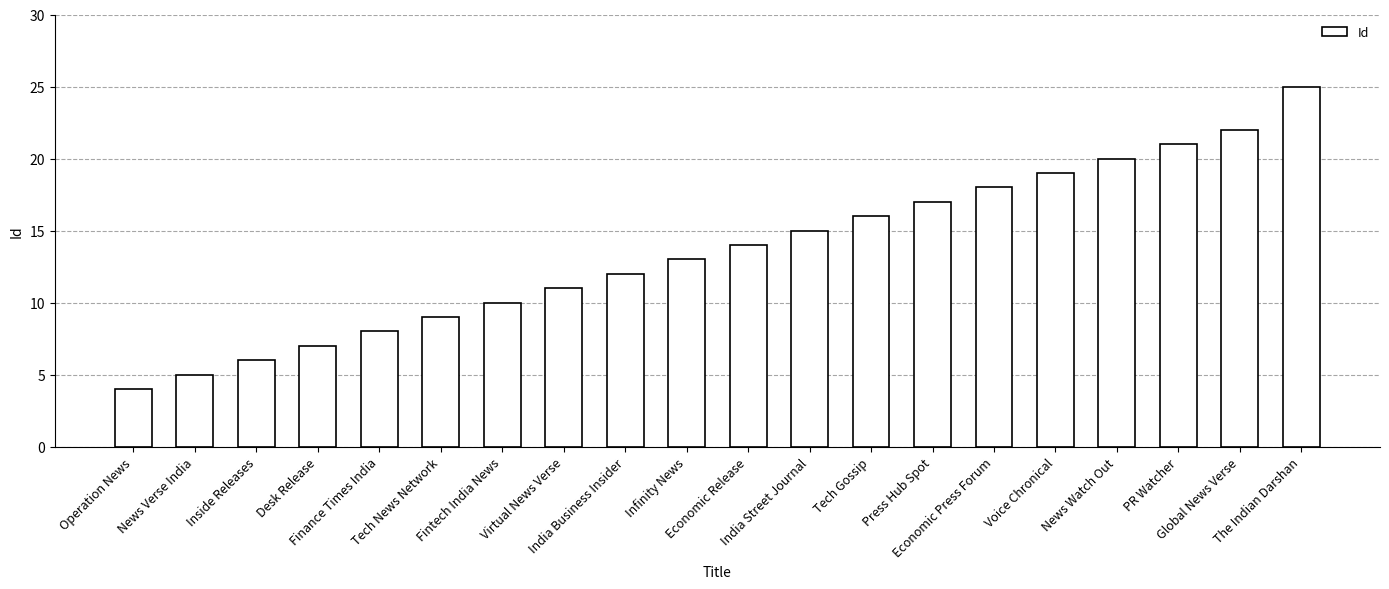

At which category does the chart reach its peak across all series?

The Indian Darshan